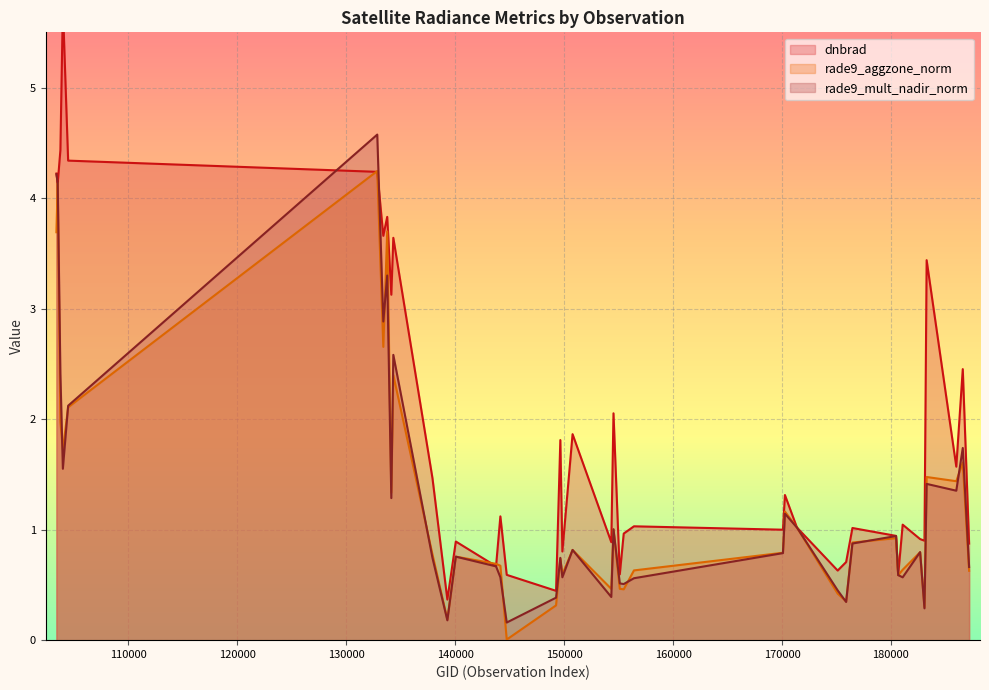

List the series in order of their peak value, highest first.

dnbrad, rade9_mult_nadir_norm, rade9_aggzone_norm